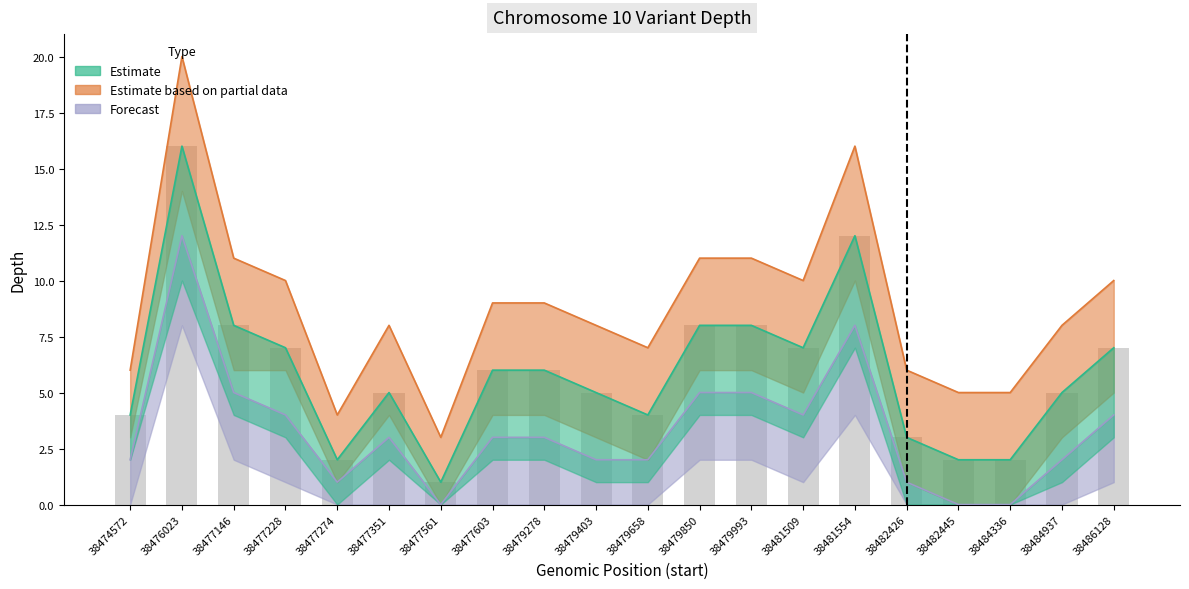

What is the difference between the maximum and minimum values in the Forecast (depth) series?

12